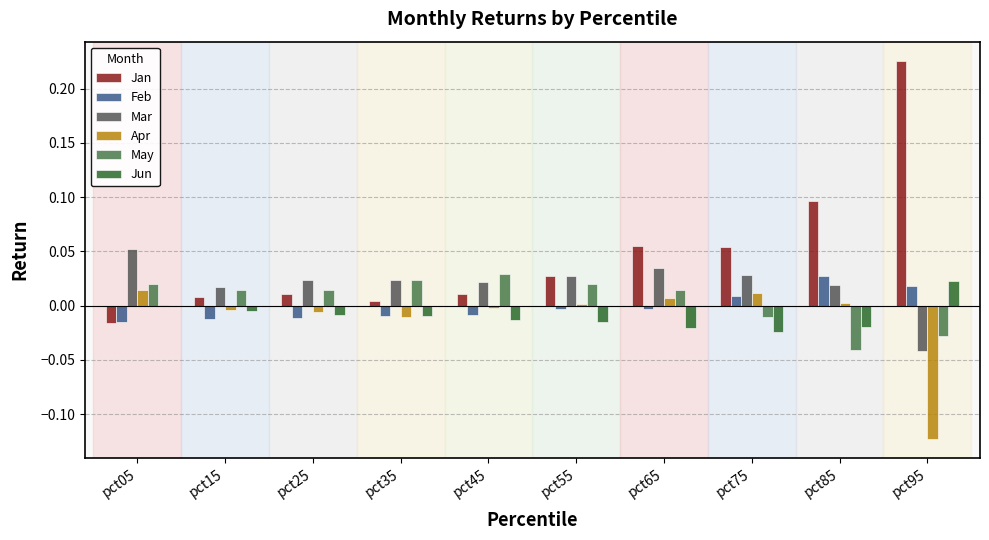

Which series has the widest spread of values?

Jan